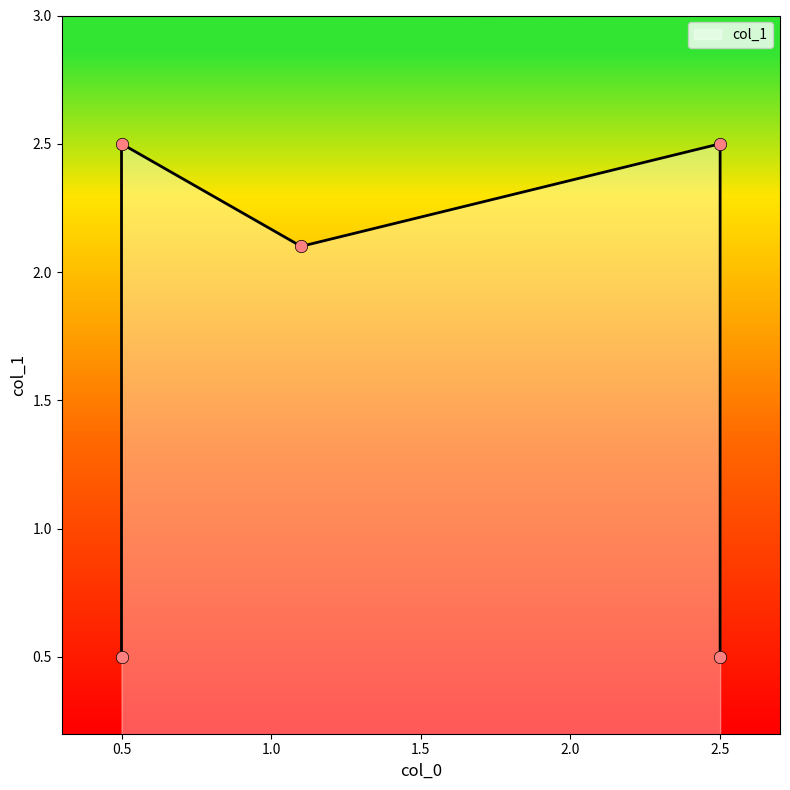

Between 0.5 and 2.5, which is larger?

0.5